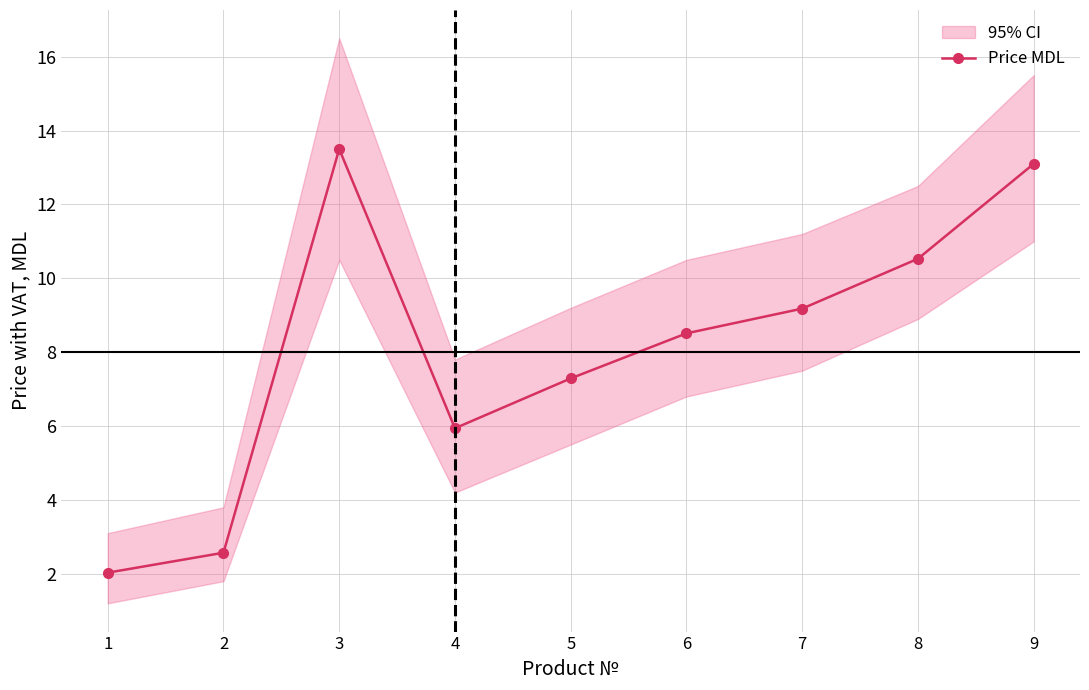

What is the value of the 8th point from the left?

10.5